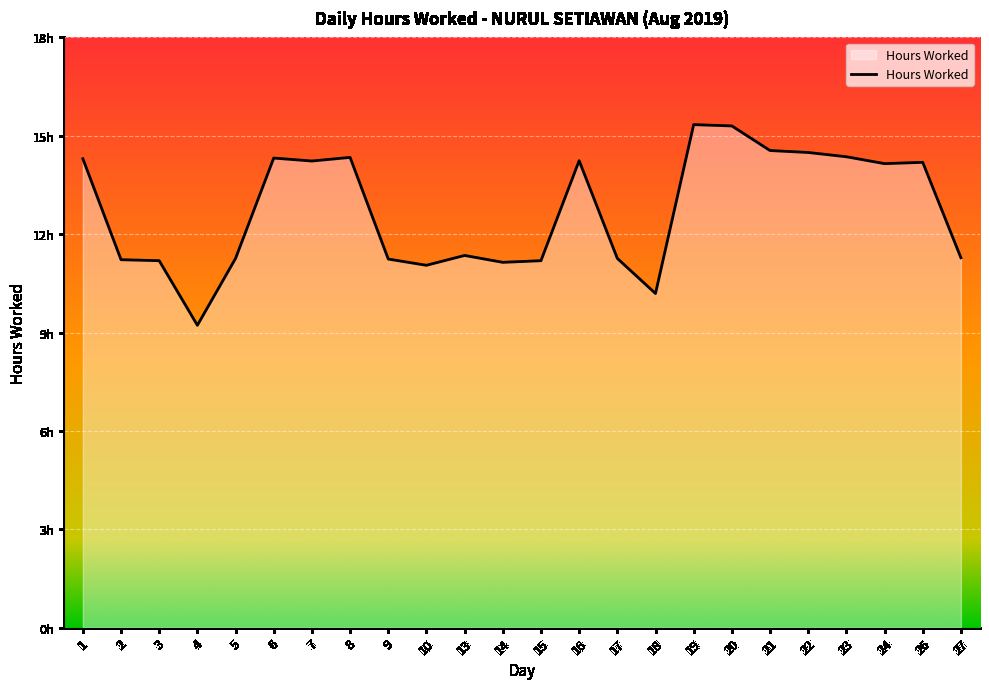

Reading left to right, extract all data points from this chart.

14.3	11.2	11.2	9.2	11.3	14.3	14.2	14.3	11.2	11.1	11.3	11.1	11.2	14.2	11.3	10.2	15.3	15.3	14.6	14.5	14.4	14.2	14.2	11.3